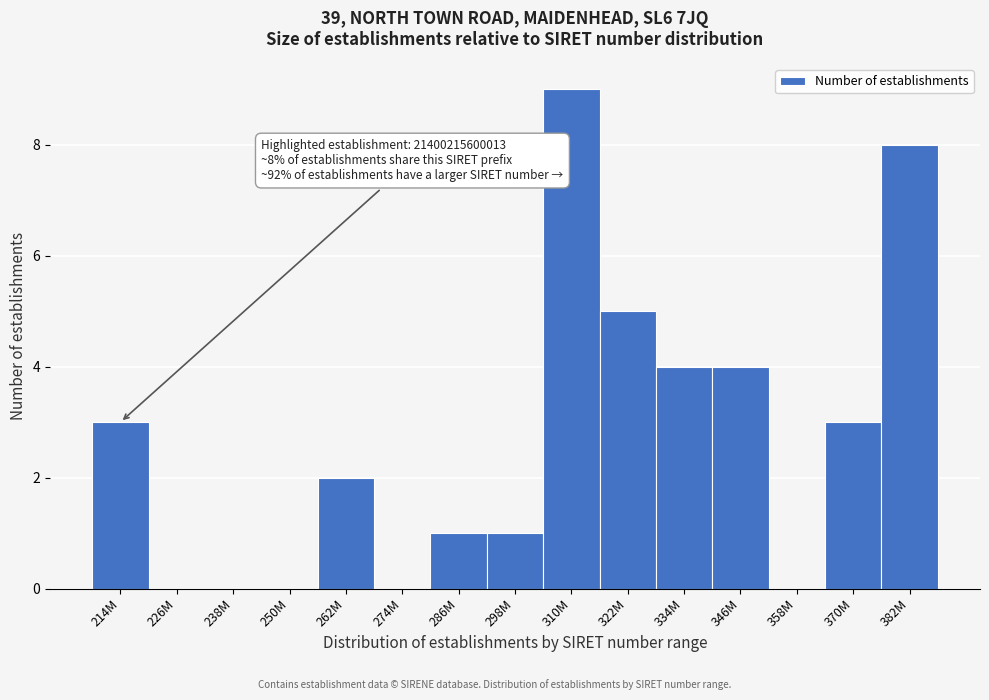

Reading left to right, what are all the values shown in this chart?

214M=3	226M=0	238M=0	250M=0	262M=2	274M=0	286M=1	298M=1	310M=9	322M=5	334M=4	346M=4	358M=0	370M=3	382M=8